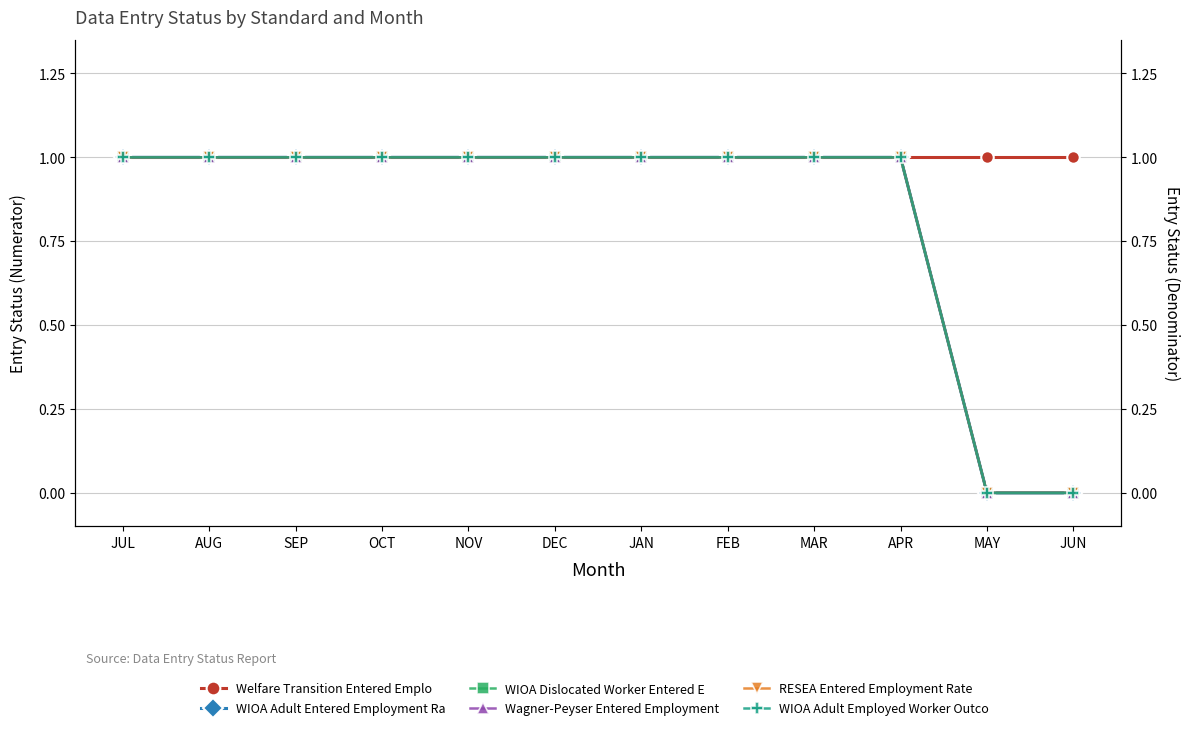

What are all the series names shown in the legend?

Welfare Transition Entered Employment R, WIOA Adult Entered Employment Rate, WIOA Dislocated Worker Entered Employme, Wagner-Peyser Entered Employment Rate, RESEA Entered Employment Rate, WIOA Adult Employed Worker Outcome Rate